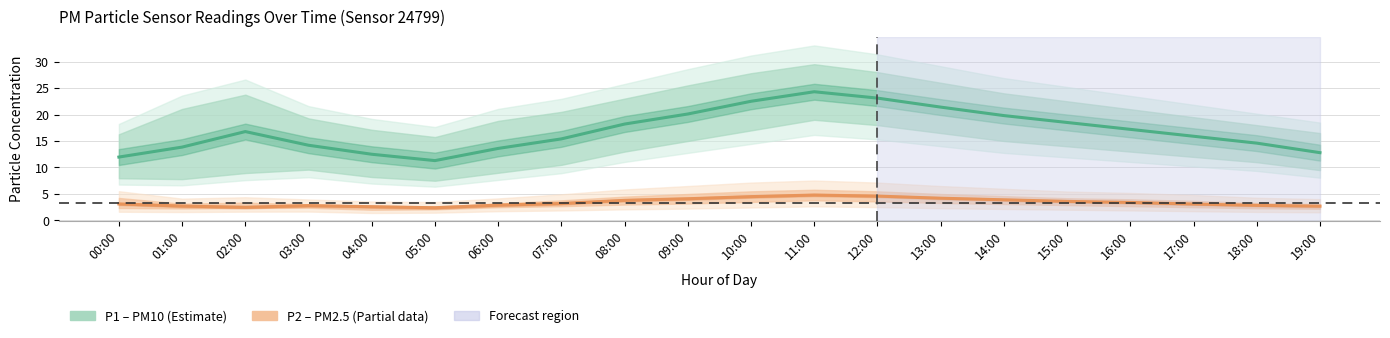

What is the average value of the P1 (PM10) series?

16.9